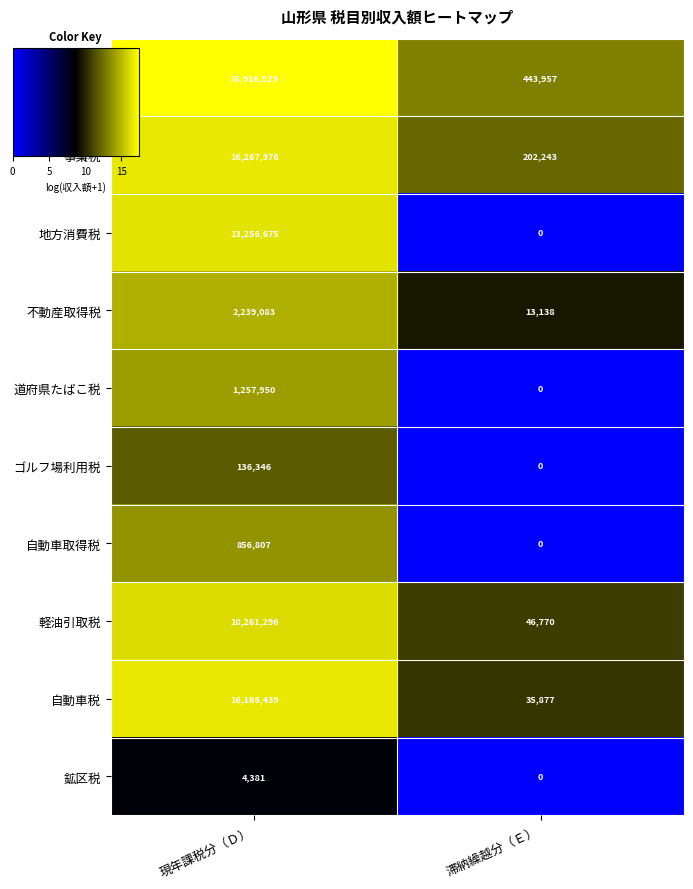

The 鉱区税 series shows 1042 at 現年課税分（Ｄ）. True or false?

False